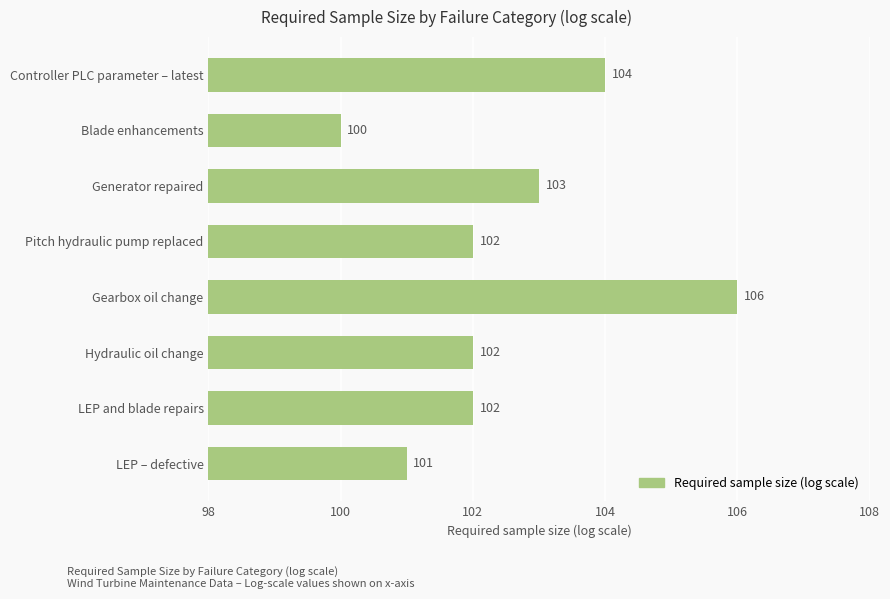

At which label is the value closest to 103?

Generator repaired